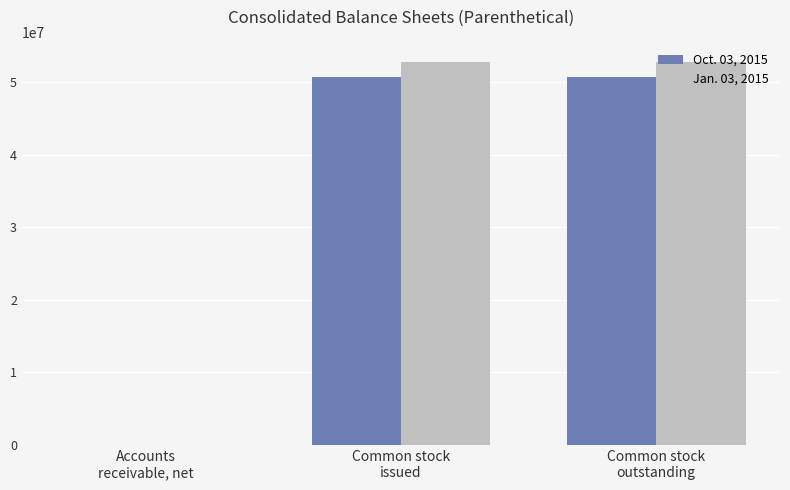

Is it true that Oct. 03, 2015 equals 50646000 at Common stock
outstanding?

True